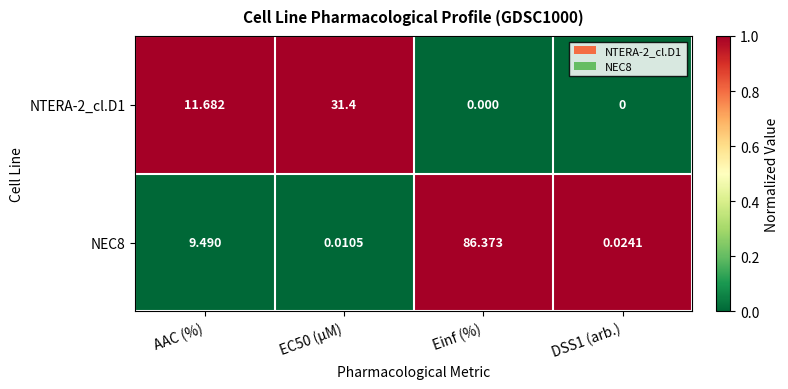

At which category does the chart reach its peak across all series?

Einf (%)